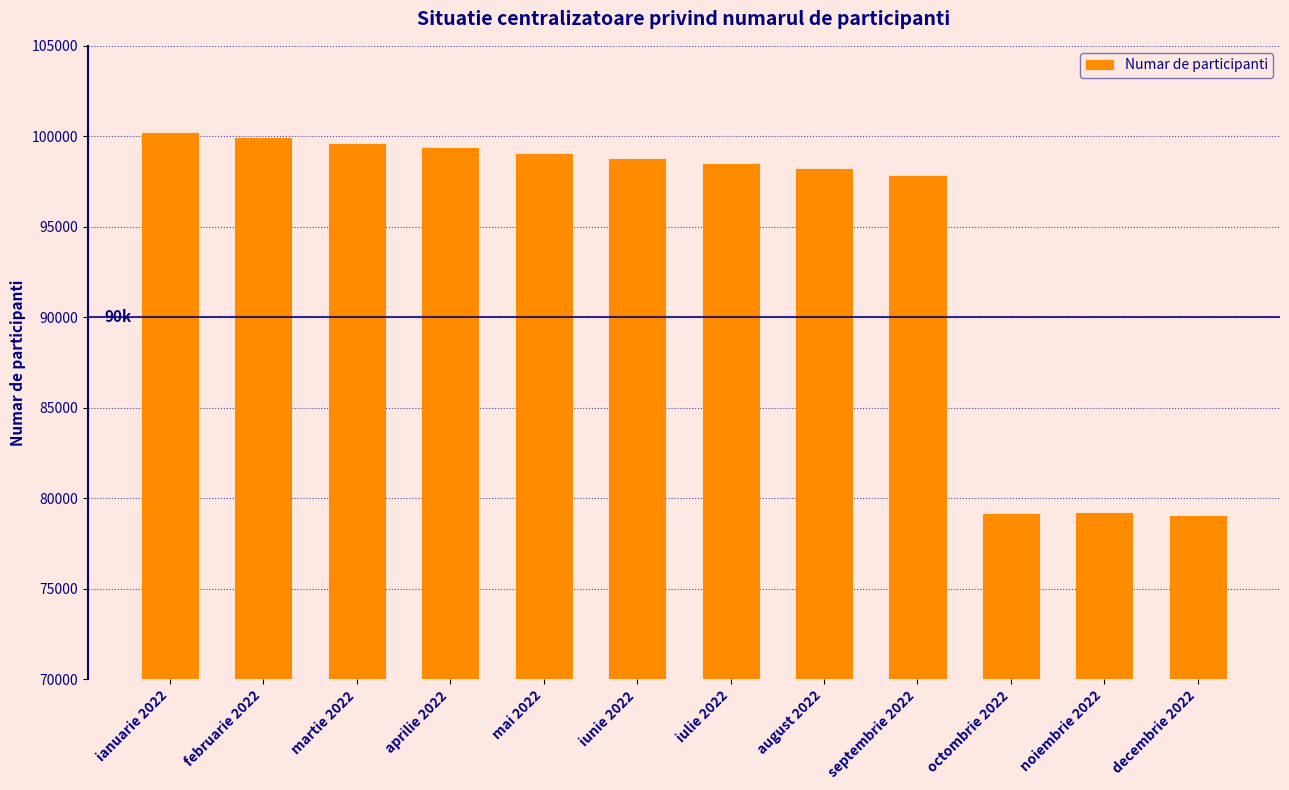

What is the ratio of the value at iunie 2022 to the value at noiembrie 2022?

1.2